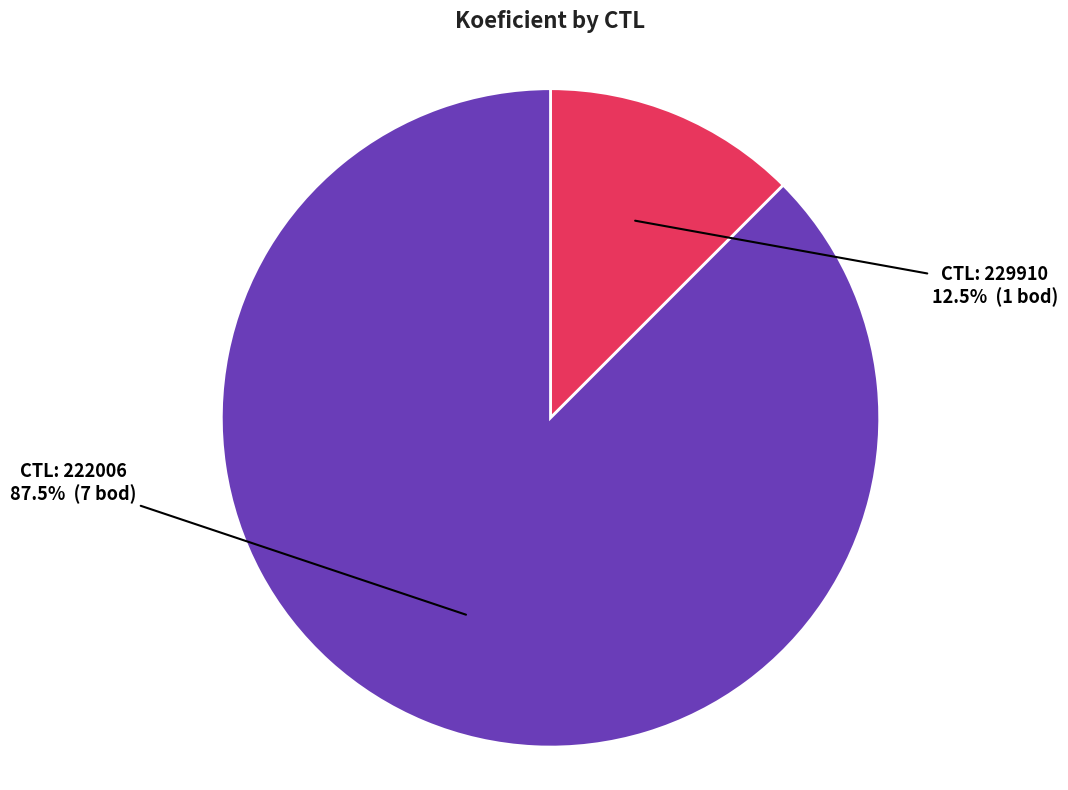

Is there a majority slice in this chart?

Yes